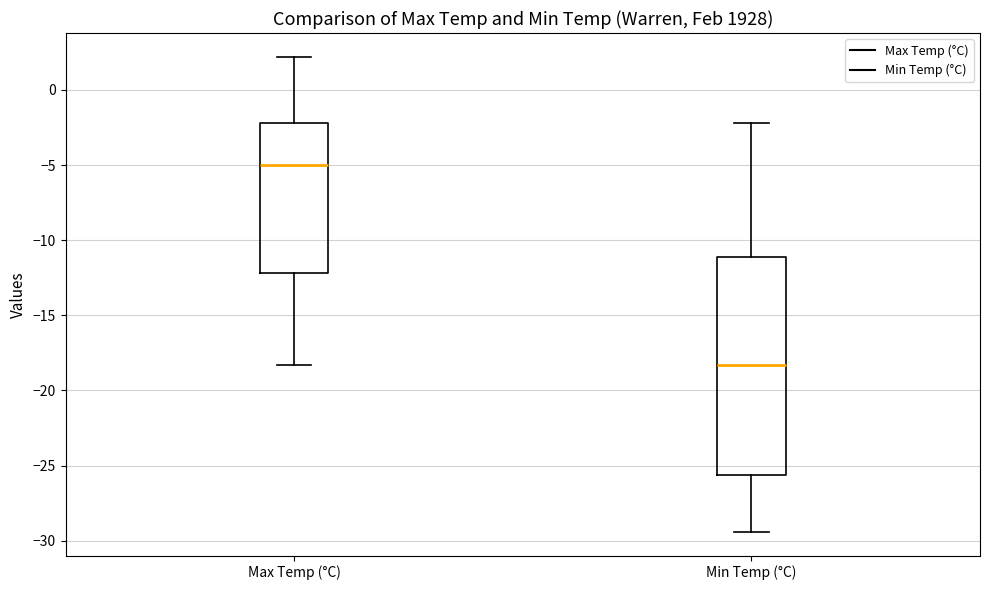

Reading left to right, read every box against the y-axis: the position of its median line, the range the box covers, and the ends of its whiskers. The values are not printed on the chart, so give them approximately, as read against the axis.

Max Temp (°C): median -5.0, box -12.0 to -2.0, whiskers -18.5 to 2.0
Min Temp (°C): median -18.5, box -25.5 to -11.0, whiskers -29.5 to -2.0